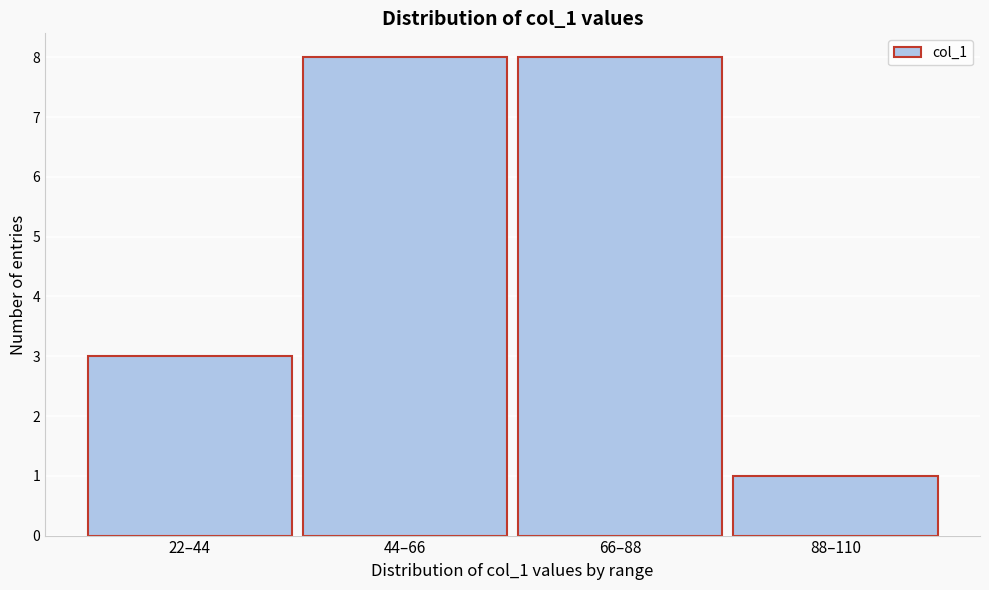

Reading right to left, list all the values displayed in this chart.

88–110=1	66–88=8	44–66=8	22–44=3